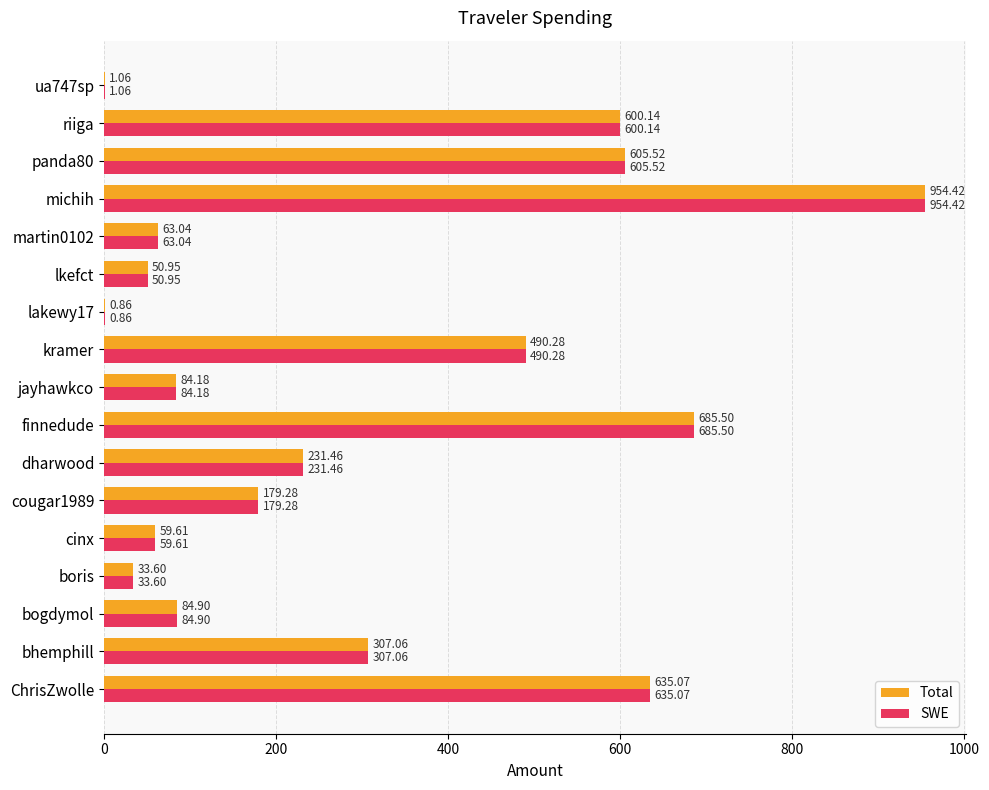

What is the sum of all Total values?

5066.9